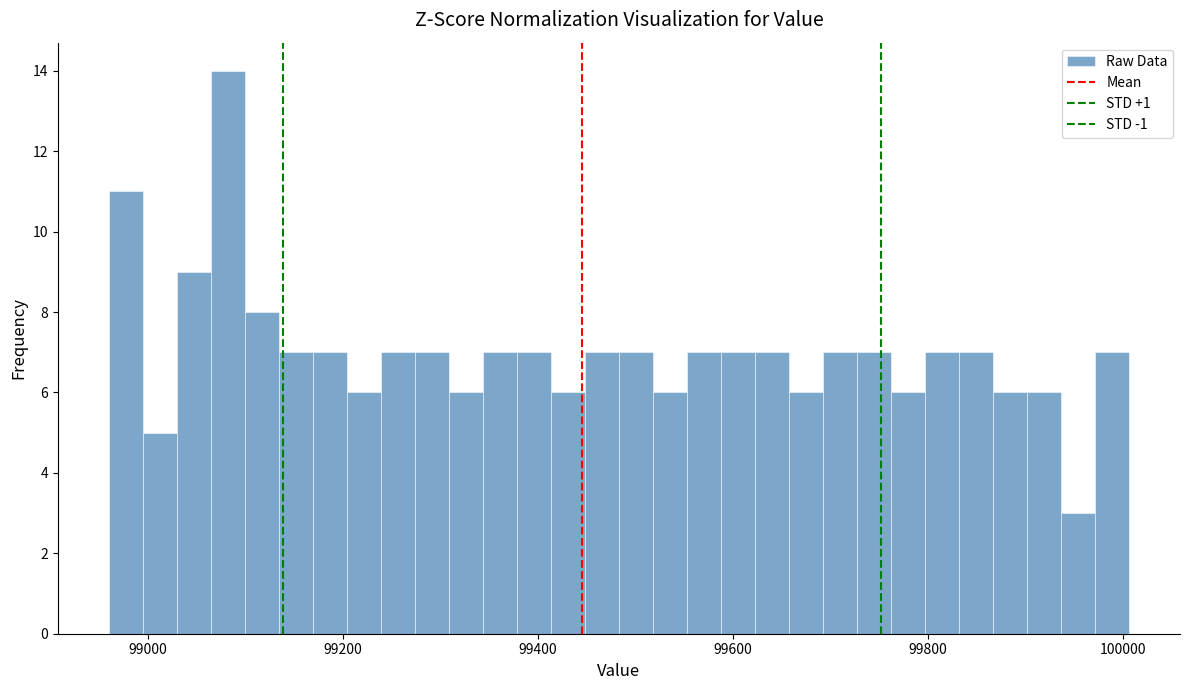

Around what value on the x-axis is the tallest bar? Give the approximate position of its centre, as read against the axis.

99080